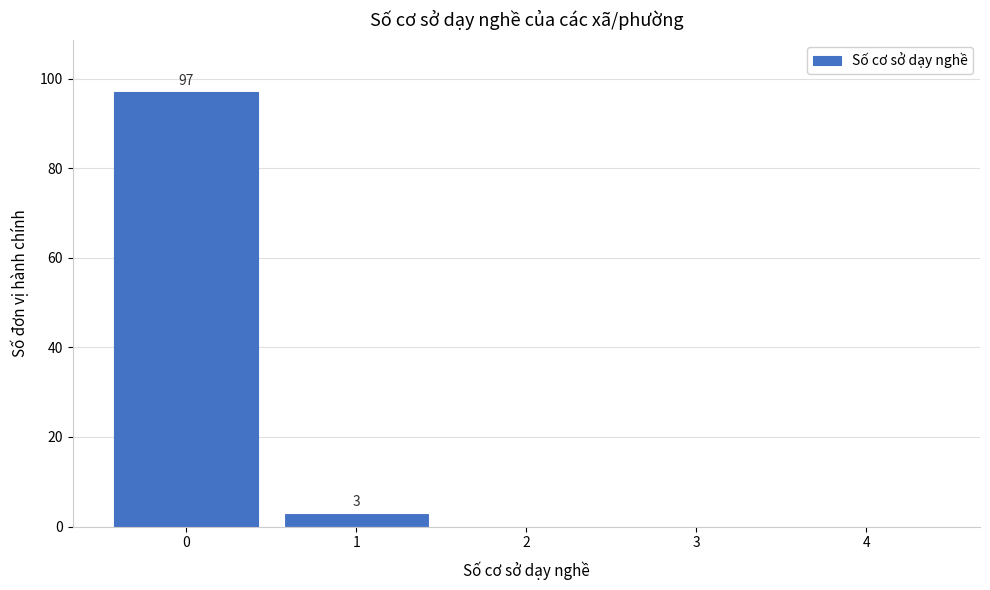

Reading left to right, what are all the values shown in this chart?

0=97	1=3	2=0	3=0	4=0